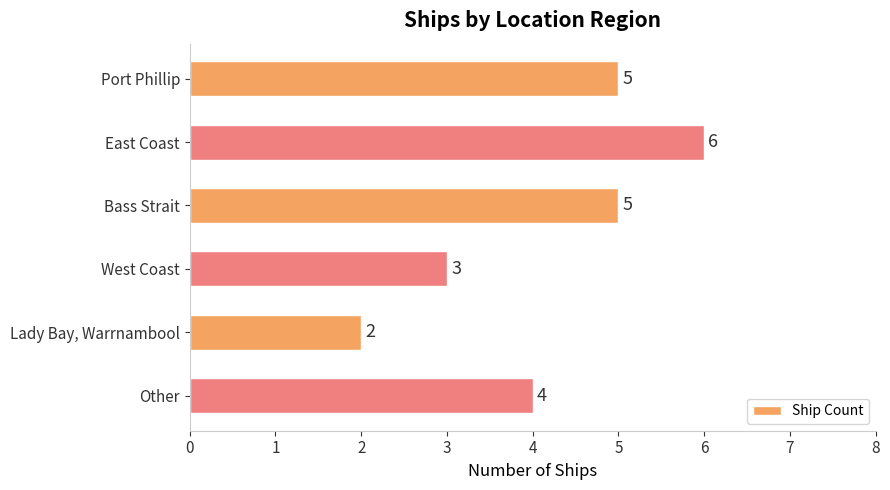

How many series are shown in this chart?

1